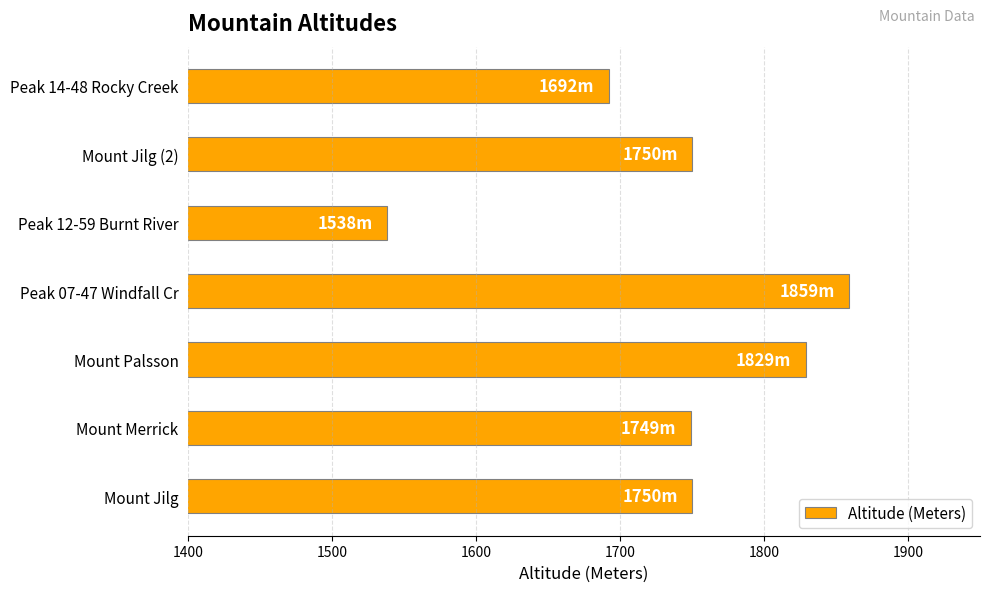

Does the chart contain stacked bars?

No